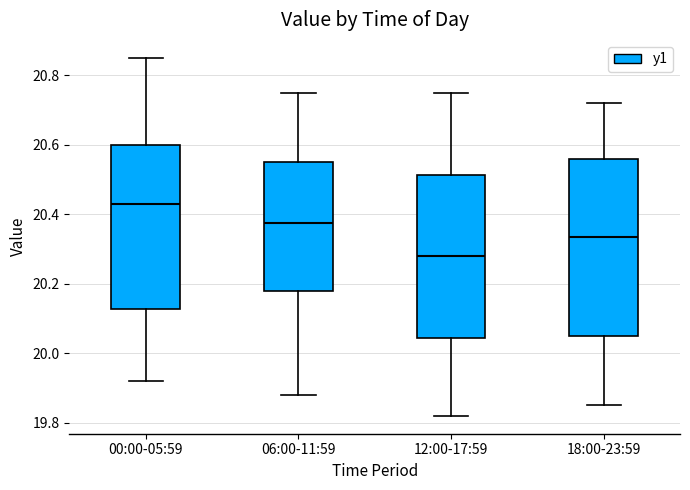

Which box has the highest median line?

00:00-05:59